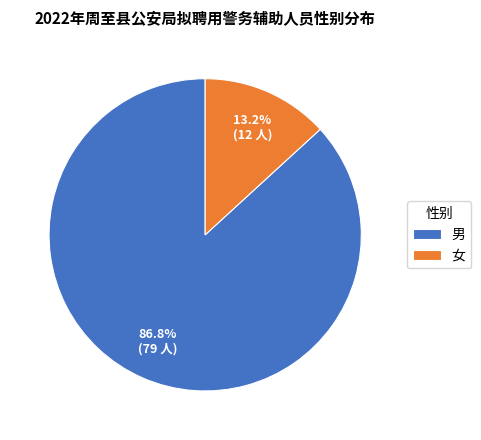

What percentage do 男 and 女 together represent?

100.0%